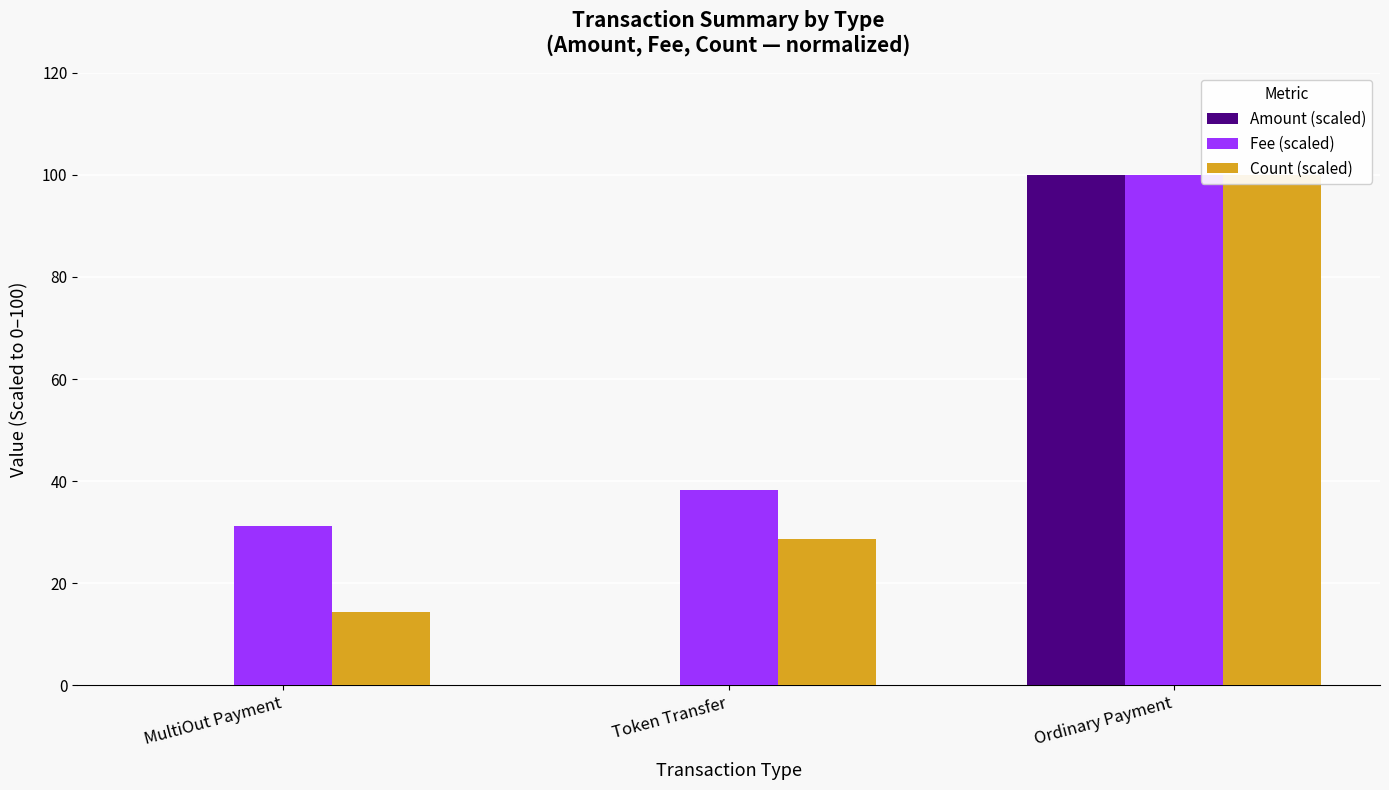

Reading right to left, transcribe all the data shown in this chart.

Amount (scaled): 100.0	0.0	0.0
Fee (scaled): 100.0	38.3	31.2
Count (scaled): 100.0	28.6	14.3